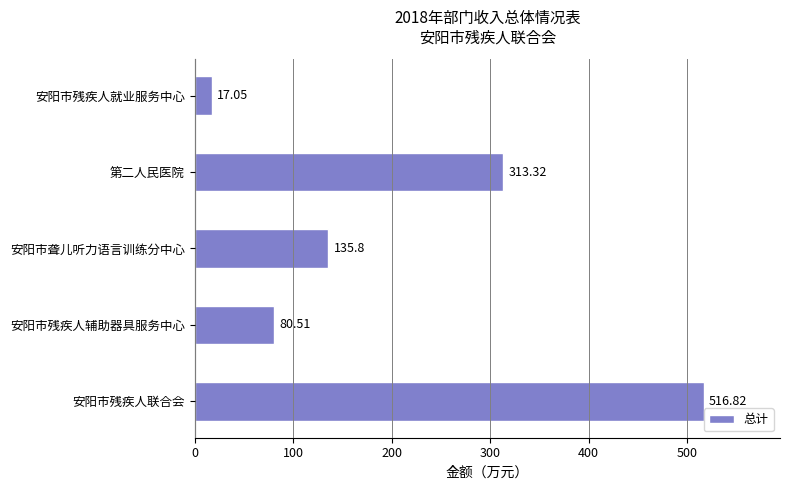

List the labels in order of value, largest first.

安阳市残疾人联合会, 第二人民医院, 安阳市聋儿听力语言训练分中心, 安阳市残疾人辅助器具服务中心, 安阳市残疾人就业服务中心